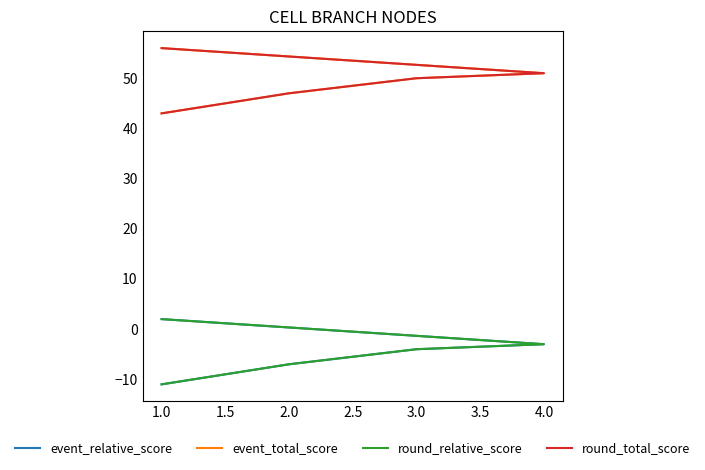

True or false: round_relative_score has a value of -4 at 4.0.

False